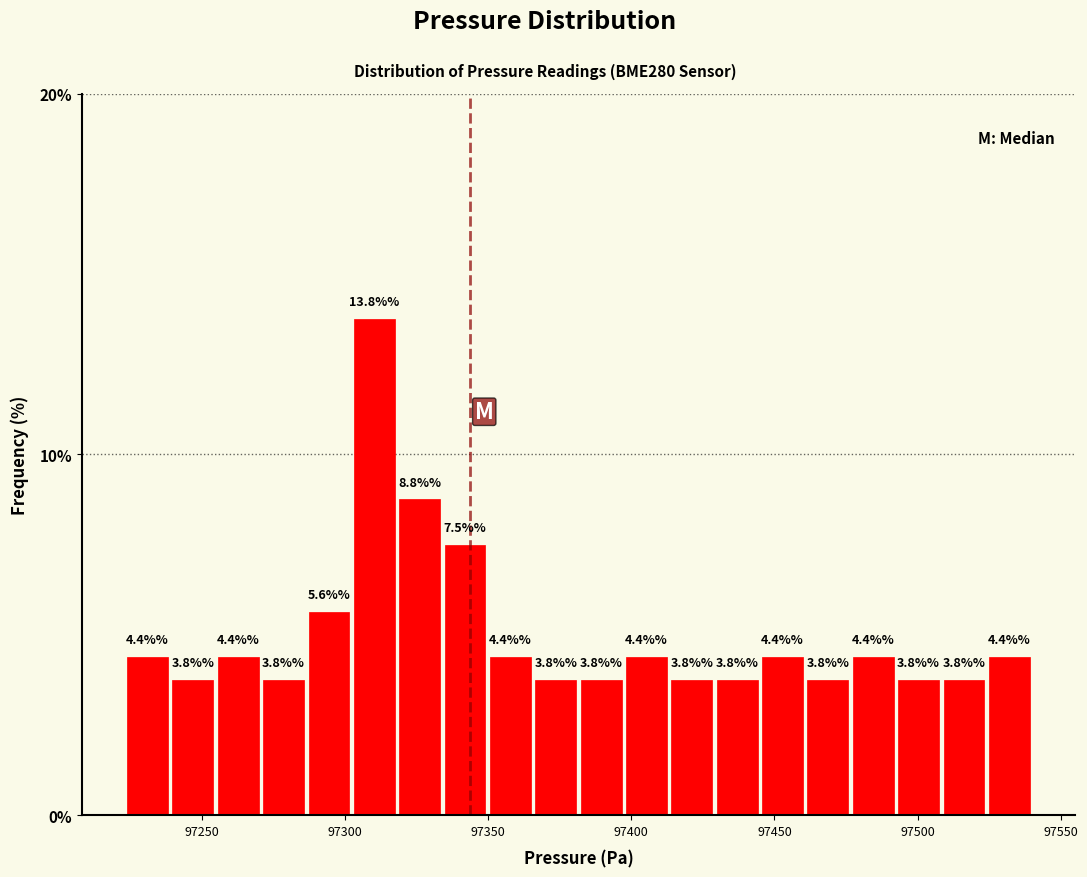

Around what value on the x-axis is the tallest bar? Give the approximate position of its centre, as read against the axis.

97310